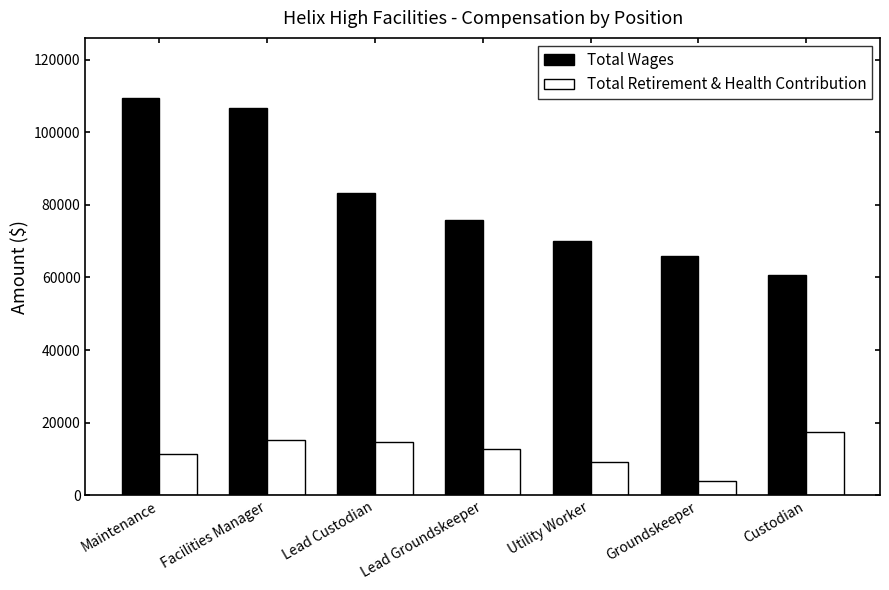

Which series has the largest total across all categories?

Total Wages